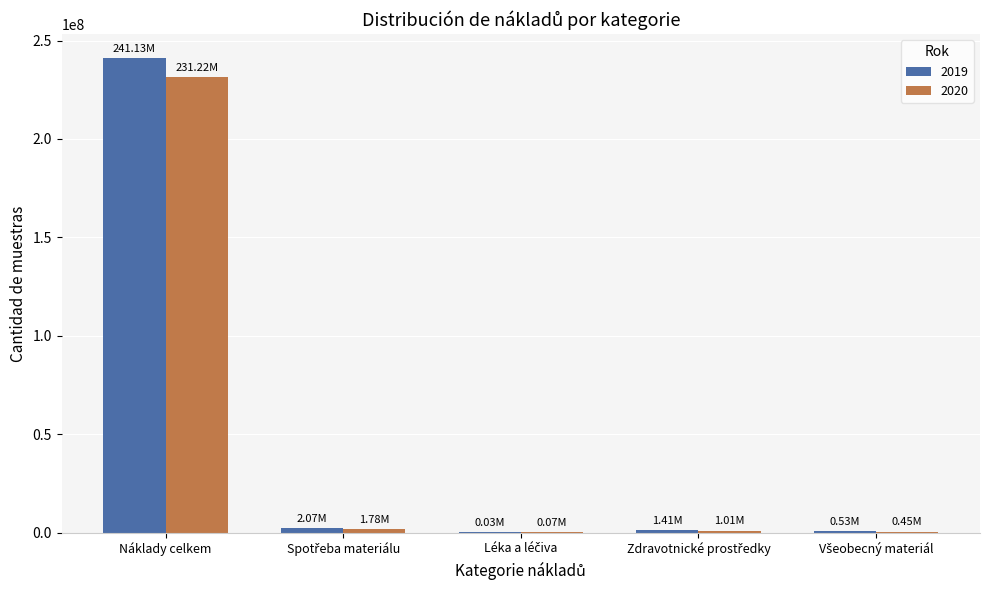

Which category has the highest value across all series?

Náklady celkem